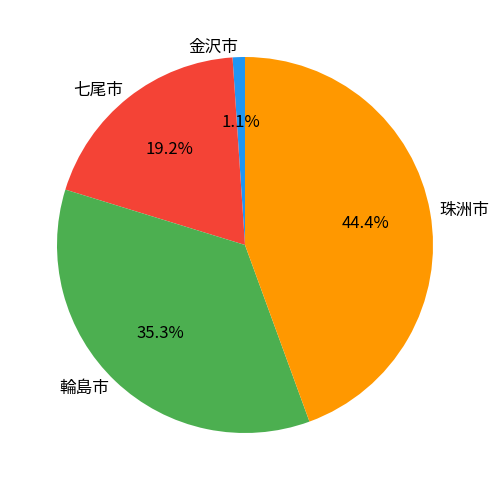

Which category has the biggest portion of the pie?

珠洲市